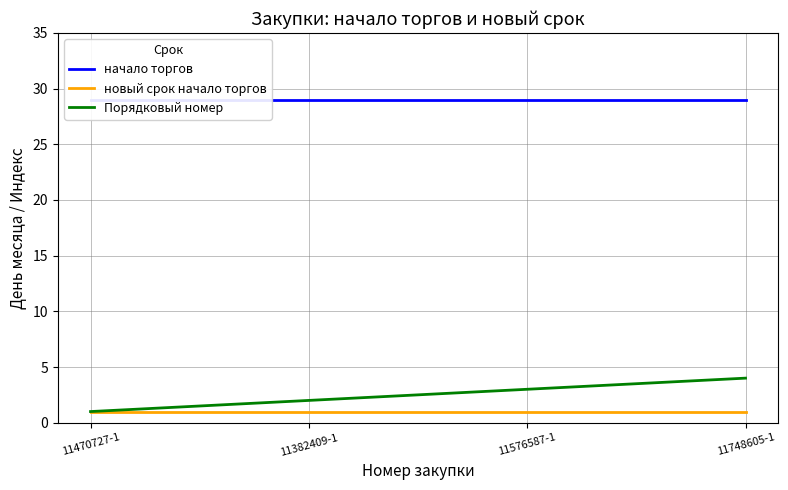

What position from the right is 11748605-1?

1